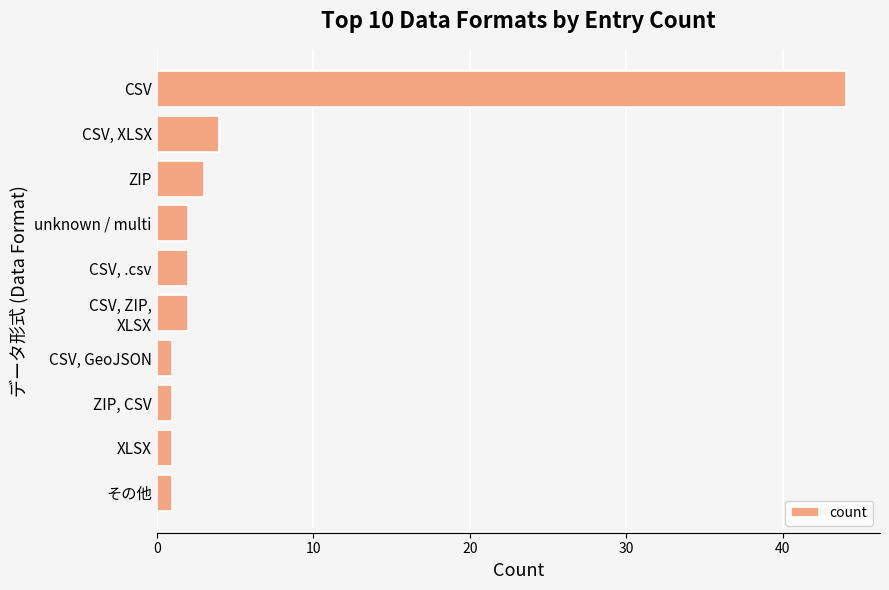

Count the number of data series in this chart.

1